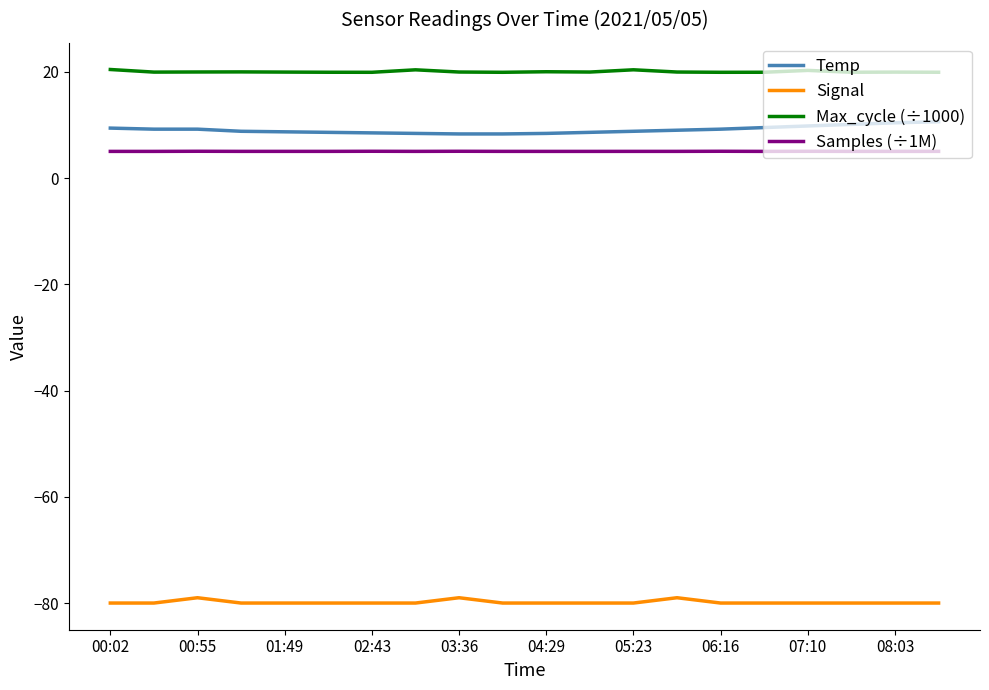

What is the difference between the maximum and minimum values in the Temp series?

2.3